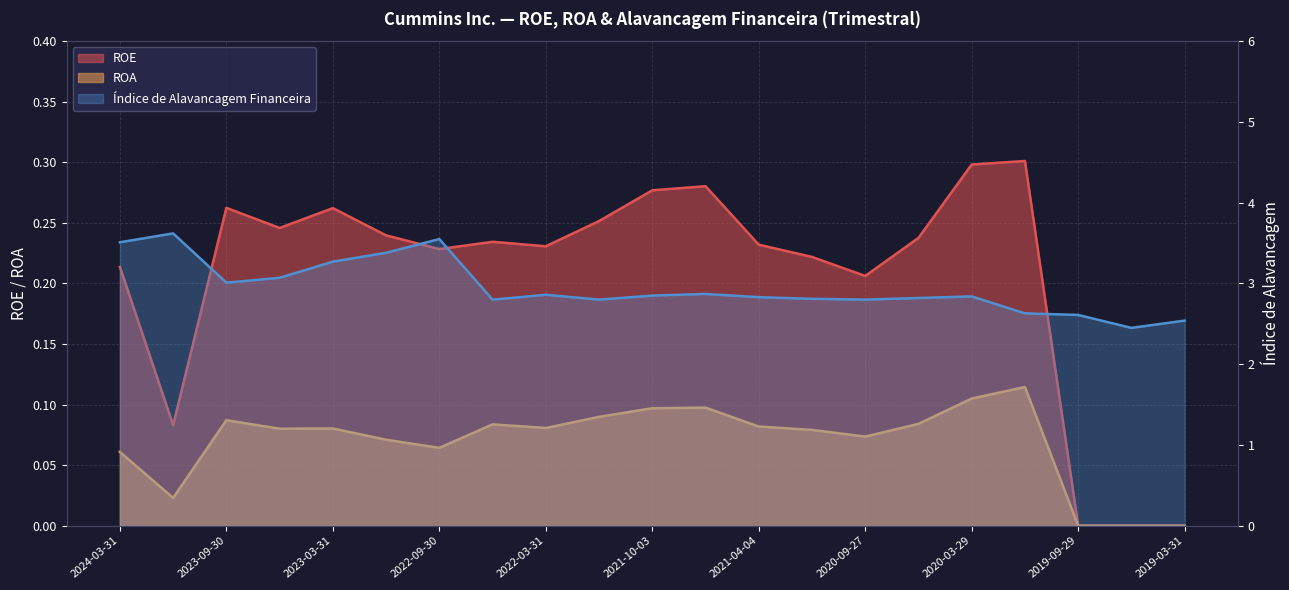

What is the difference between the ROE values at 2019-12-31 and 2019-03-31?

0.3